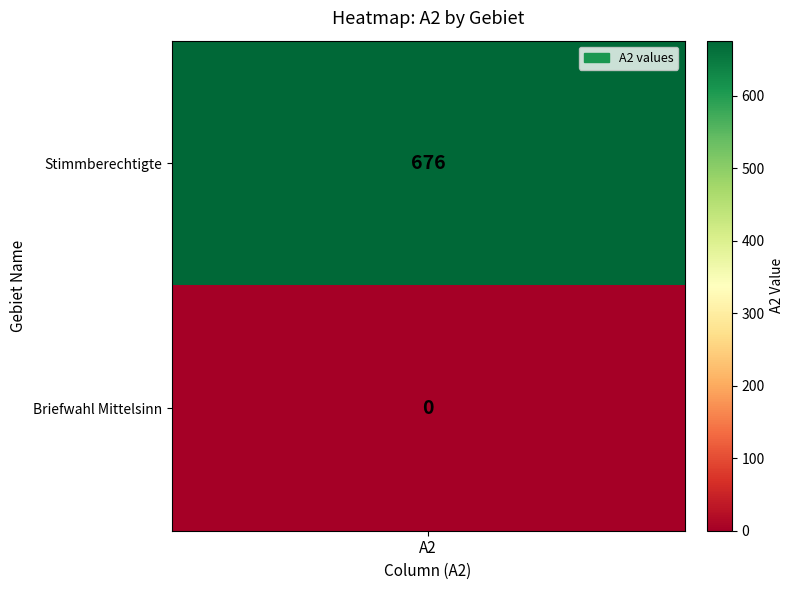

What is the difference between the highest and lowest values at A2?

676